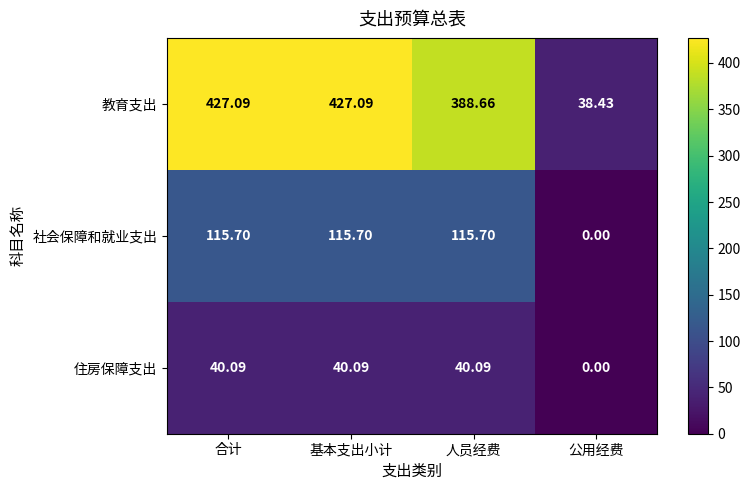

Where is 住房保障支出 nearest to the value 20?

公用经费